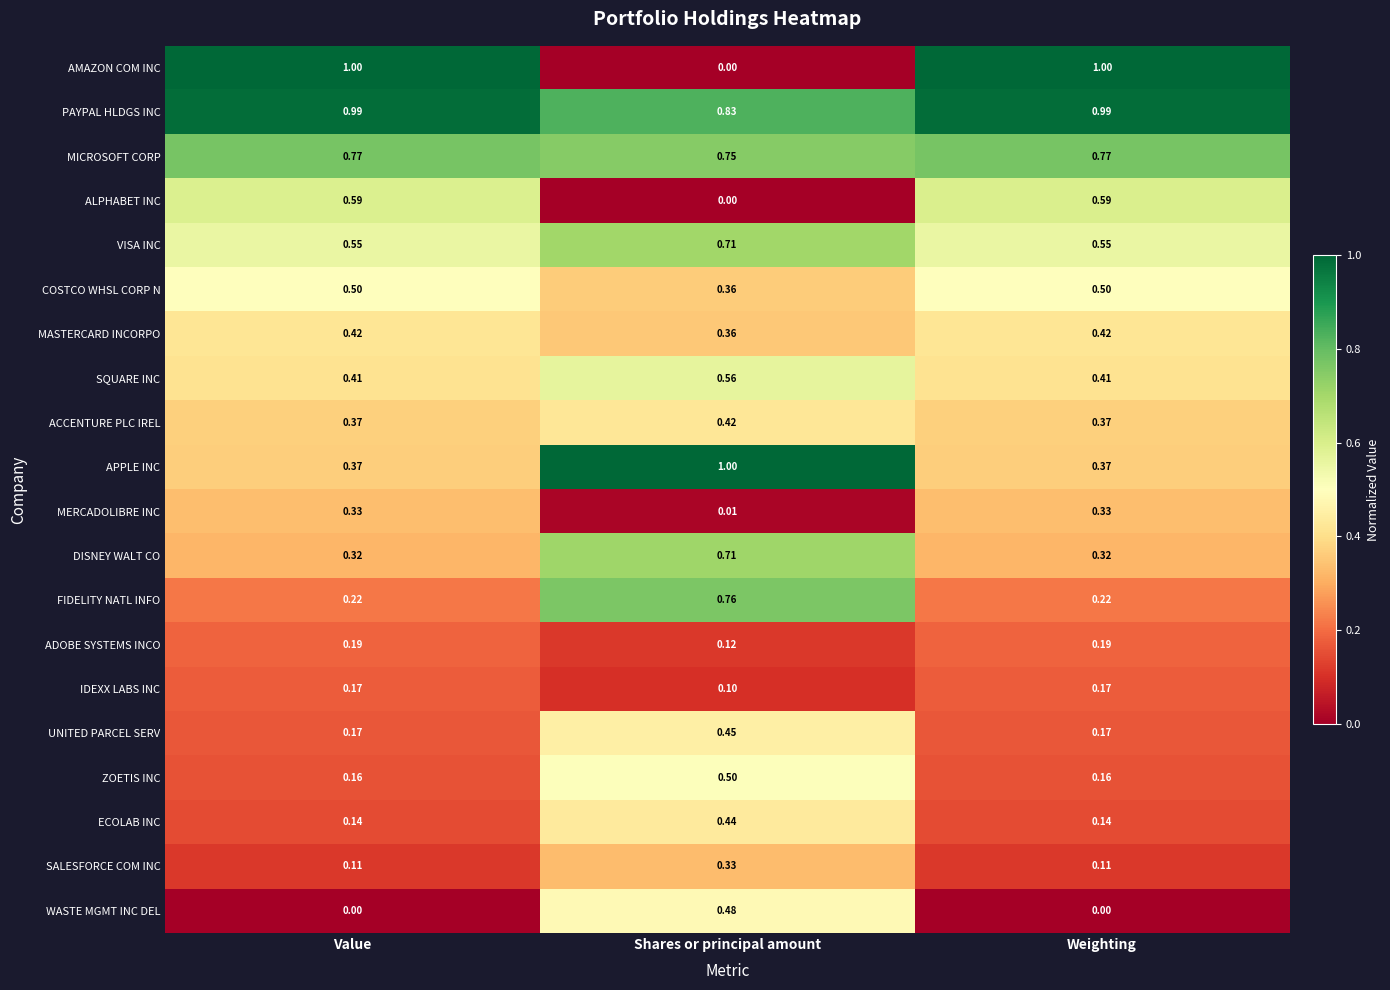

Where is AMAZON COM INC nearest to the value 0?

Shares or principal amount